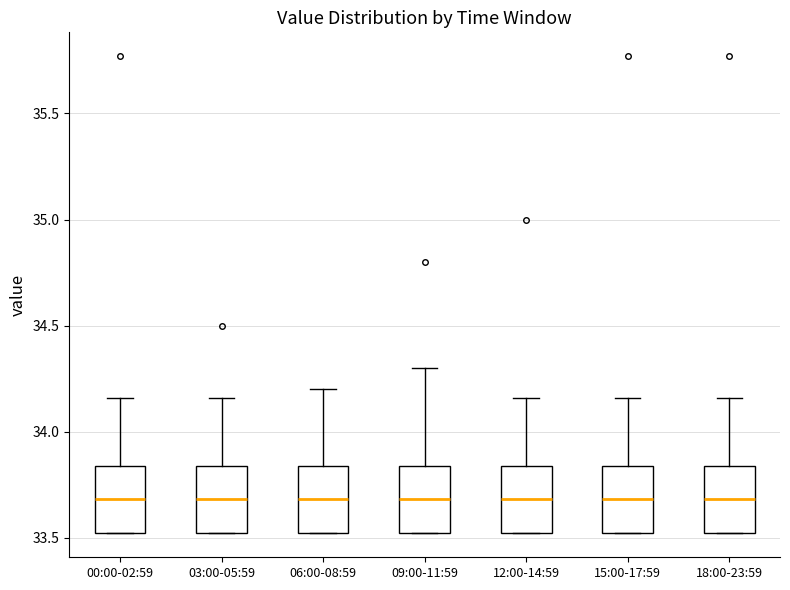

Reading left to right, transcribe this box plot: for each box, give where its median line is, the range the box spans, and where its two whiskers end, as read against the y-axis. The values are not printed on the chart, so give them approximately, as read against the axis.

00:00-02:59: median 33.70, box 33.50 to 33.85, whiskers 33.50 to 34.15
03:00-05:59: median 33.70, box 33.50 to 33.85, whiskers 33.50 to 34.15
06:00-08:59: median 33.70, box 33.50 to 33.85, whiskers 33.50 to 34.20
09:00-11:59: median 33.70, box 33.50 to 33.85, whiskers 33.50 to 34.30
12:00-14:59: median 33.70, box 33.50 to 33.85, whiskers 33.50 to 34.15
15:00-17:59: median 33.70, box 33.50 to 33.85, whiskers 33.50 to 34.15
18:00-23:59: median 33.70, box 33.50 to 33.85, whiskers 33.50 to 34.15